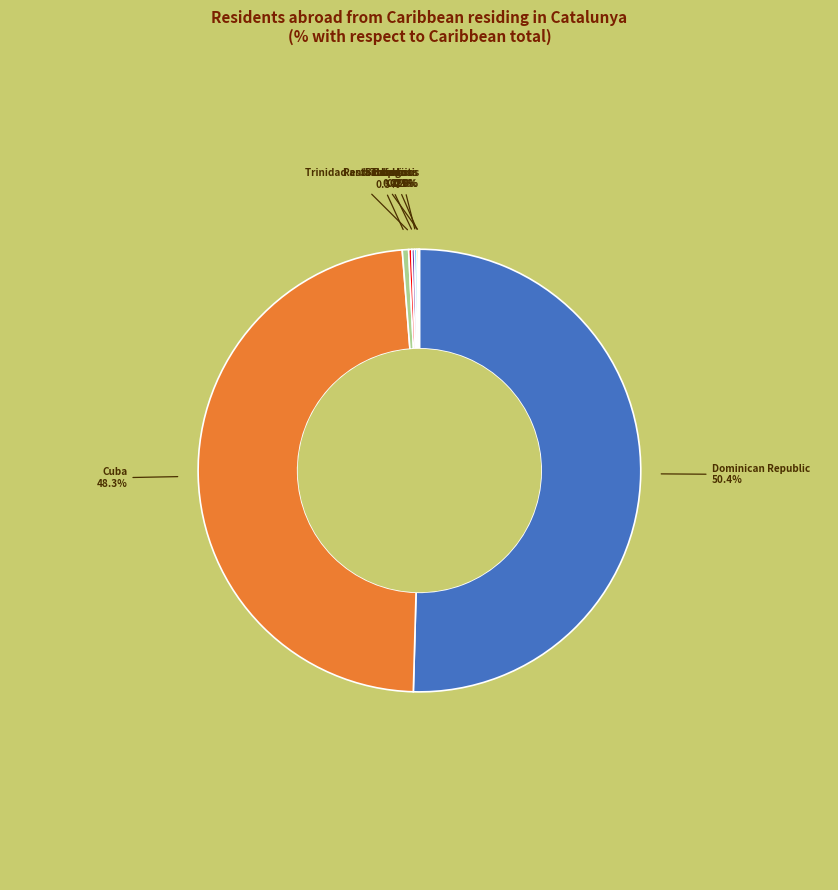

Count the number of slices in the pie.

8